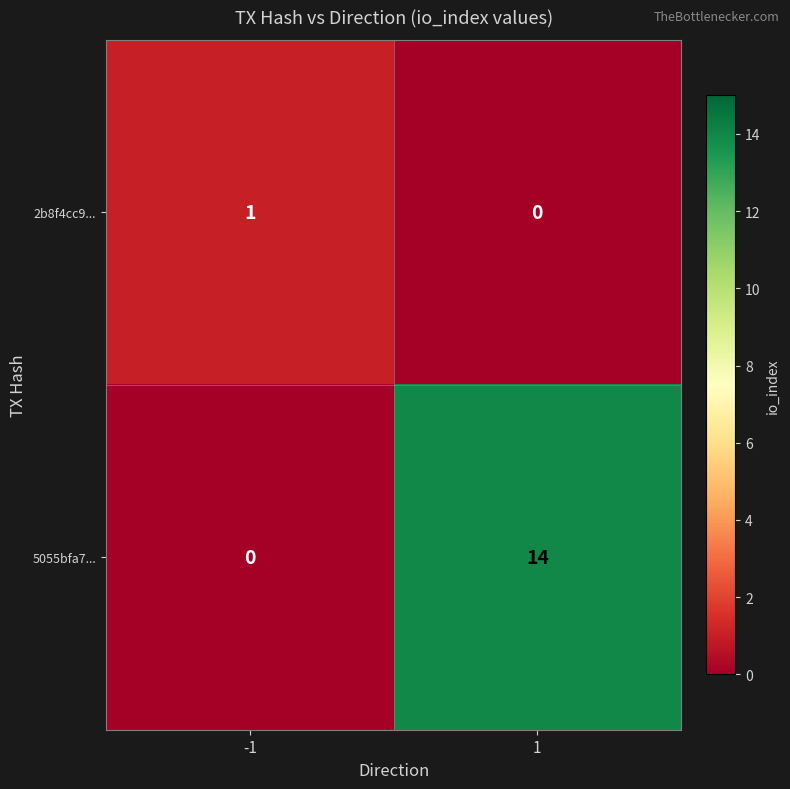

What is the difference between the 5055bfa7... values at -1 and 1?

14